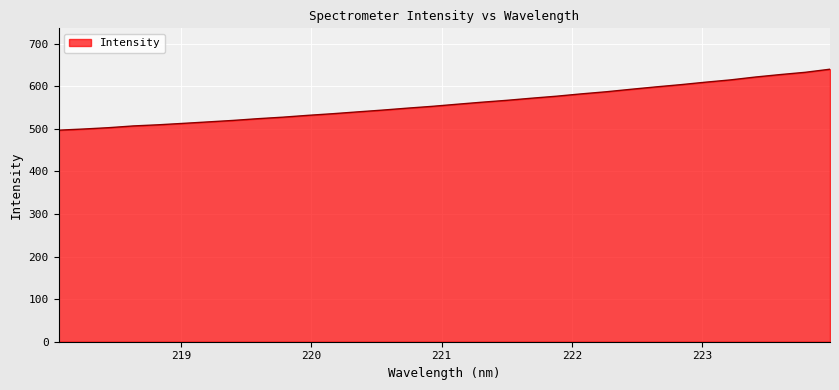

What is the maximum value shown in the chart?

639.8